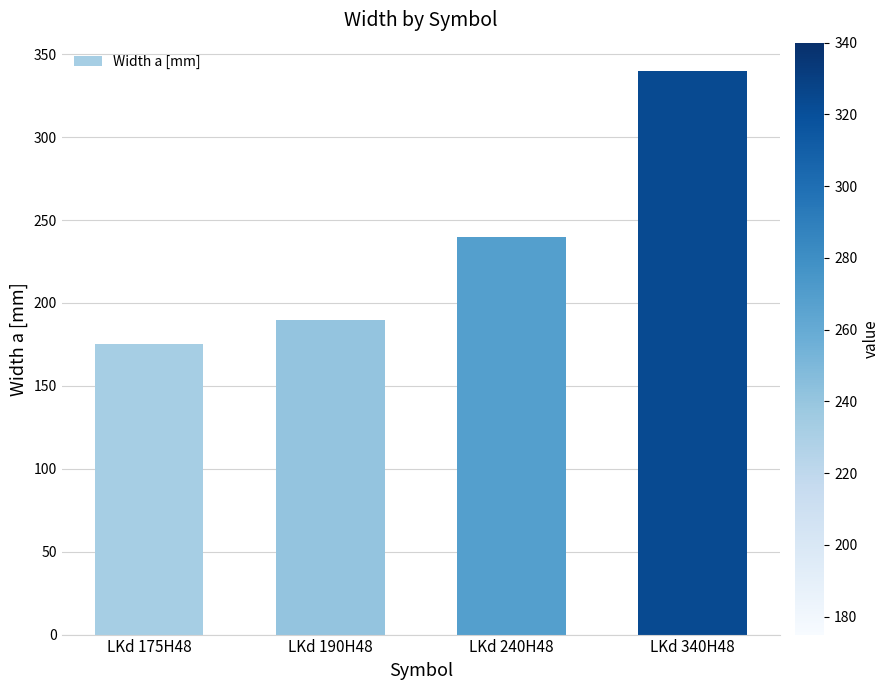

Between LKd 190H48 and LKd 240H48, which is larger?

LKd 240H48